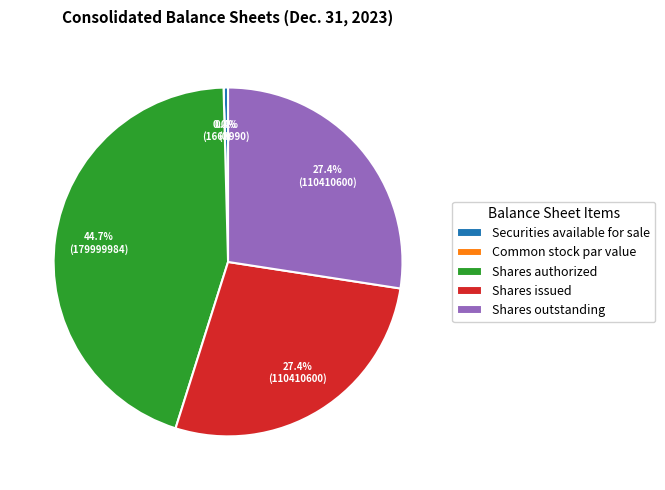

Do Common stock, shares authorized and Common stock, par value together represent more than half of the pie?

No